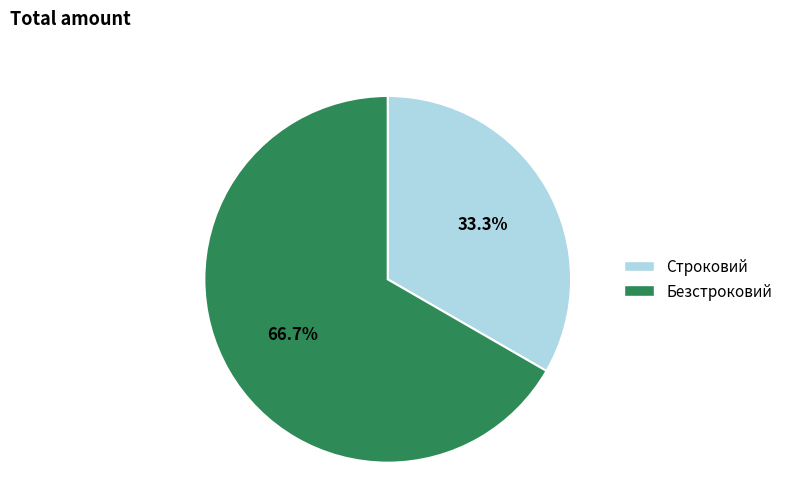

Which category has the smallest portion of the pie?

Строковий